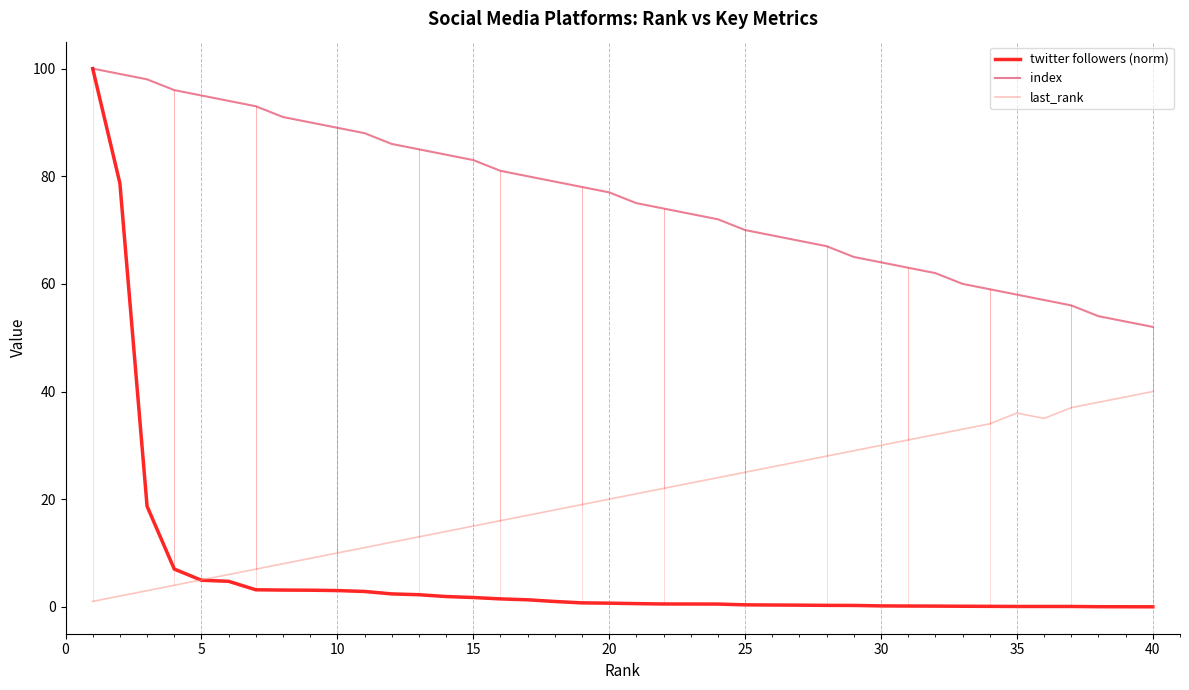

Which series has the largest total across all categories?

index